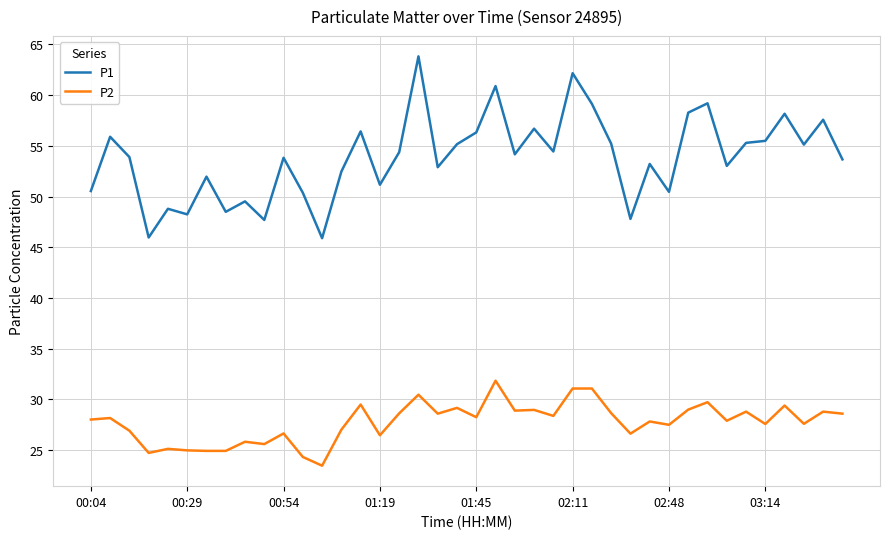

What is the lowest value of the P2 series?

23.5